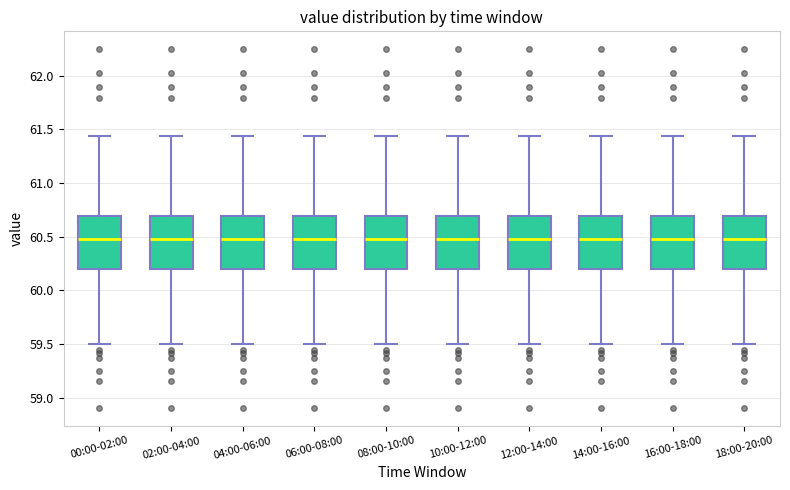

Reading left to right, transcribe this box plot: for each box, give where its median line is, the range the box spans, and where its two whiskers end, as read against the y-axis. The values are not printed on the chart, so give them approximately, as read against the axis.

00:00-02:00: median 60.50, box 60.20 to 60.70, whiskers 59.50 to 61.45
02:00-04:00: median 60.50, box 60.20 to 60.70, whiskers 59.50 to 61.45
04:00-06:00: median 60.50, box 60.20 to 60.70, whiskers 59.50 to 61.45
06:00-08:00: median 60.50, box 60.20 to 60.70, whiskers 59.50 to 61.45
08:00-10:00: median 60.50, box 60.20 to 60.70, whiskers 59.50 to 61.45
10:00-12:00: median 60.50, box 60.20 to 60.70, whiskers 59.50 to 61.45
12:00-14:00: median 60.50, box 60.20 to 60.70, whiskers 59.50 to 61.45
14:00-16:00: median 60.50, box 60.20 to 60.70, whiskers 59.50 to 61.45
16:00-18:00: median 60.50, box 60.20 to 60.70, whiskers 59.50 to 61.45
18:00-20:00: median 60.50, box 60.20 to 60.70, whiskers 59.50 to 61.45